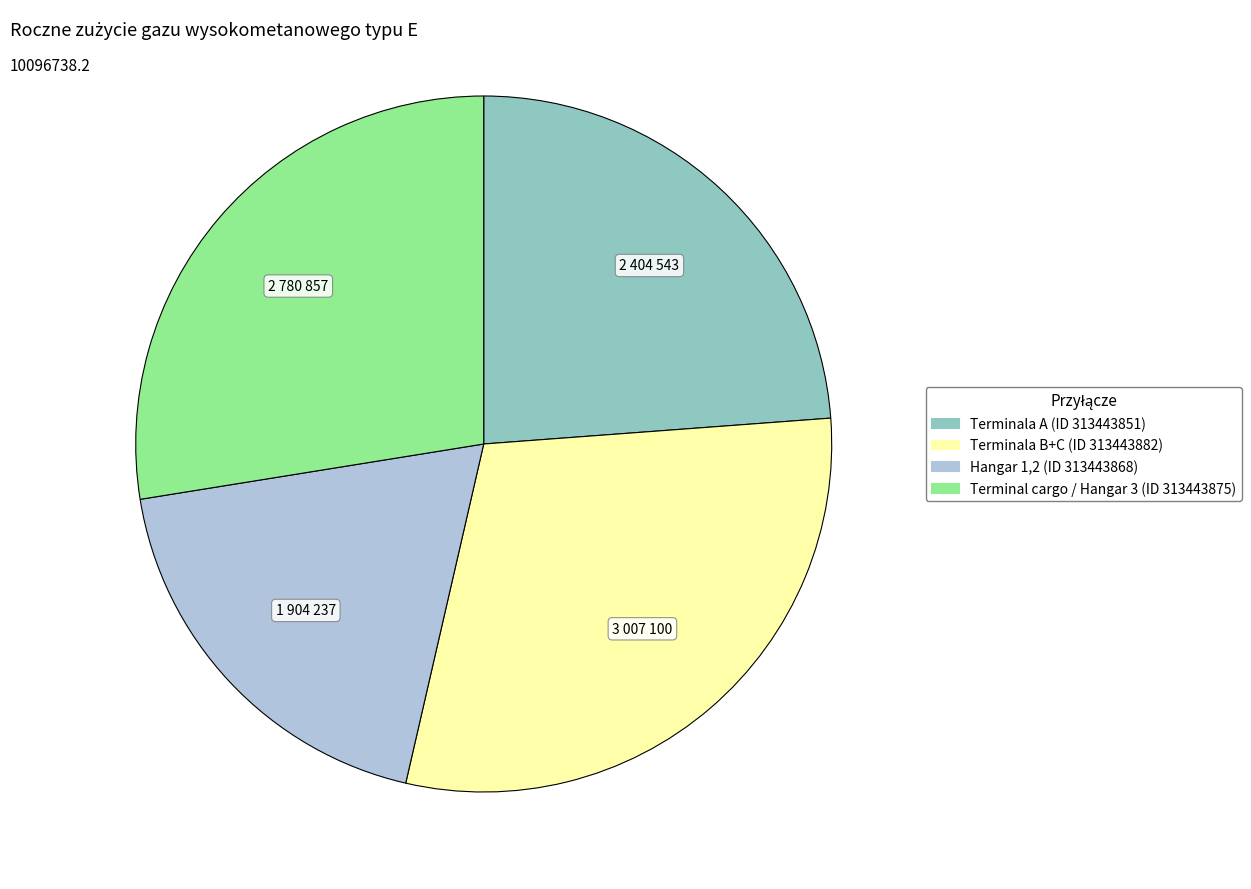

The Terminala B+C (ID 313443882) slice represents 30% of the pie. True or false?

True